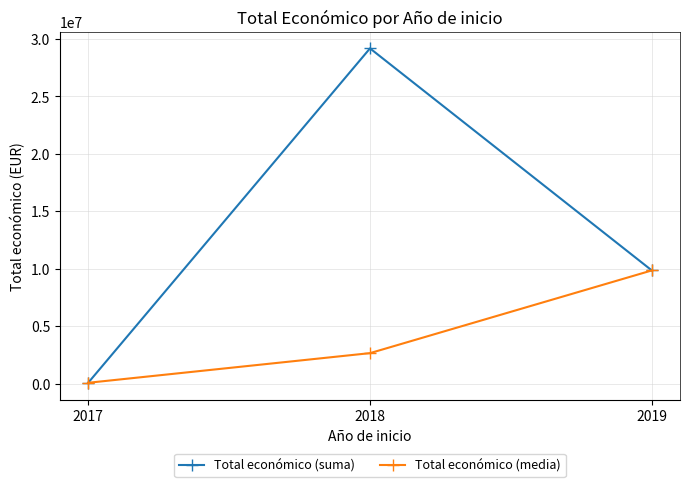

What is the spread (max minus min) of values at 2018?

26518388.2